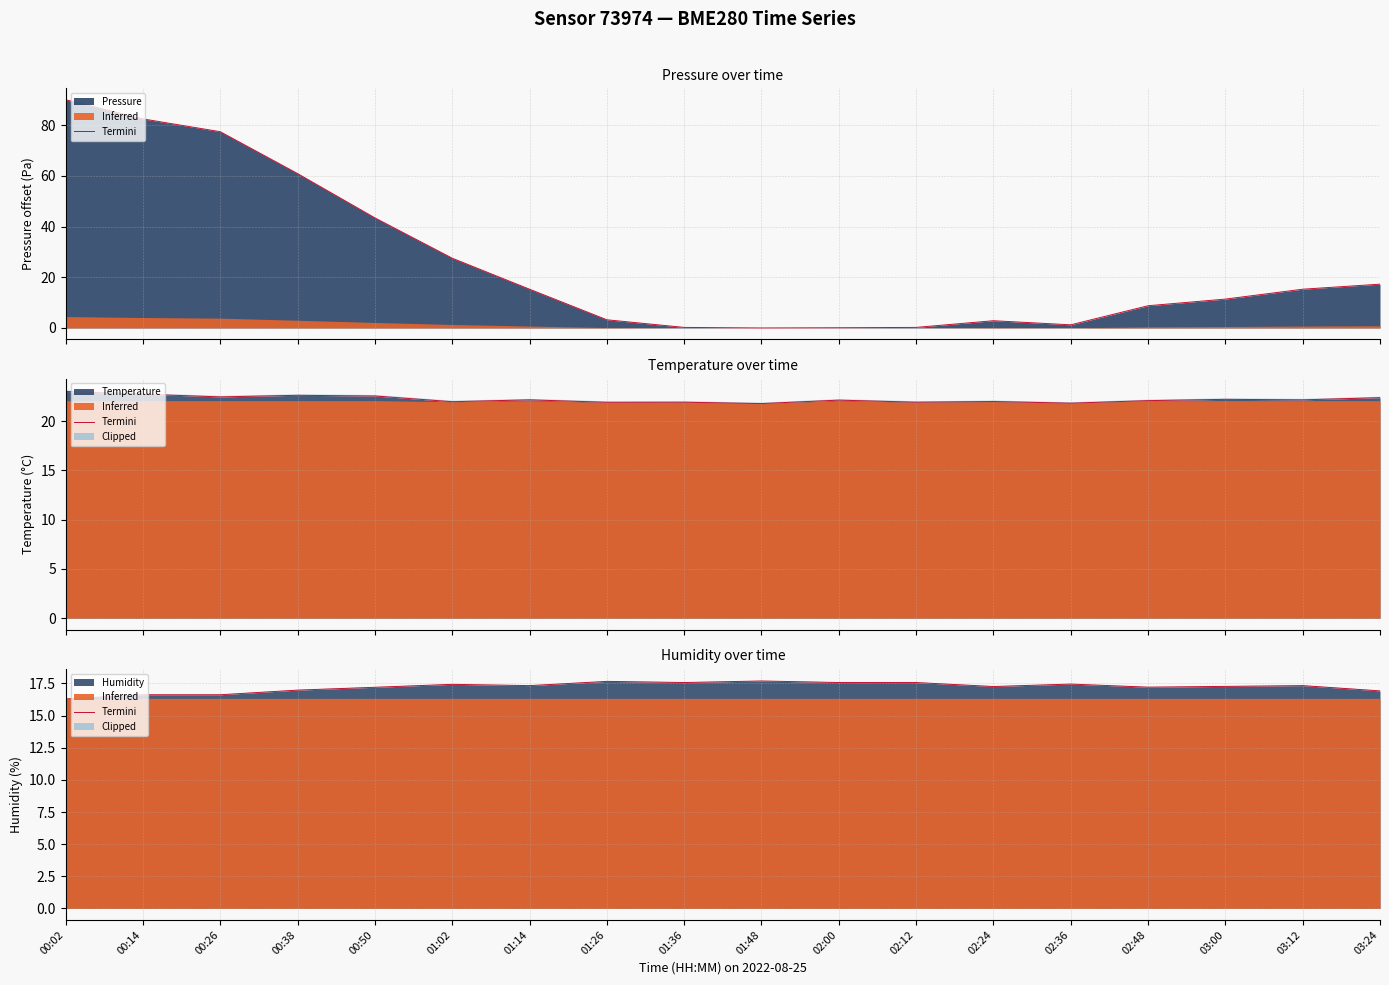

The value of Humidity at 02:36 is 4.2. True or false?

False